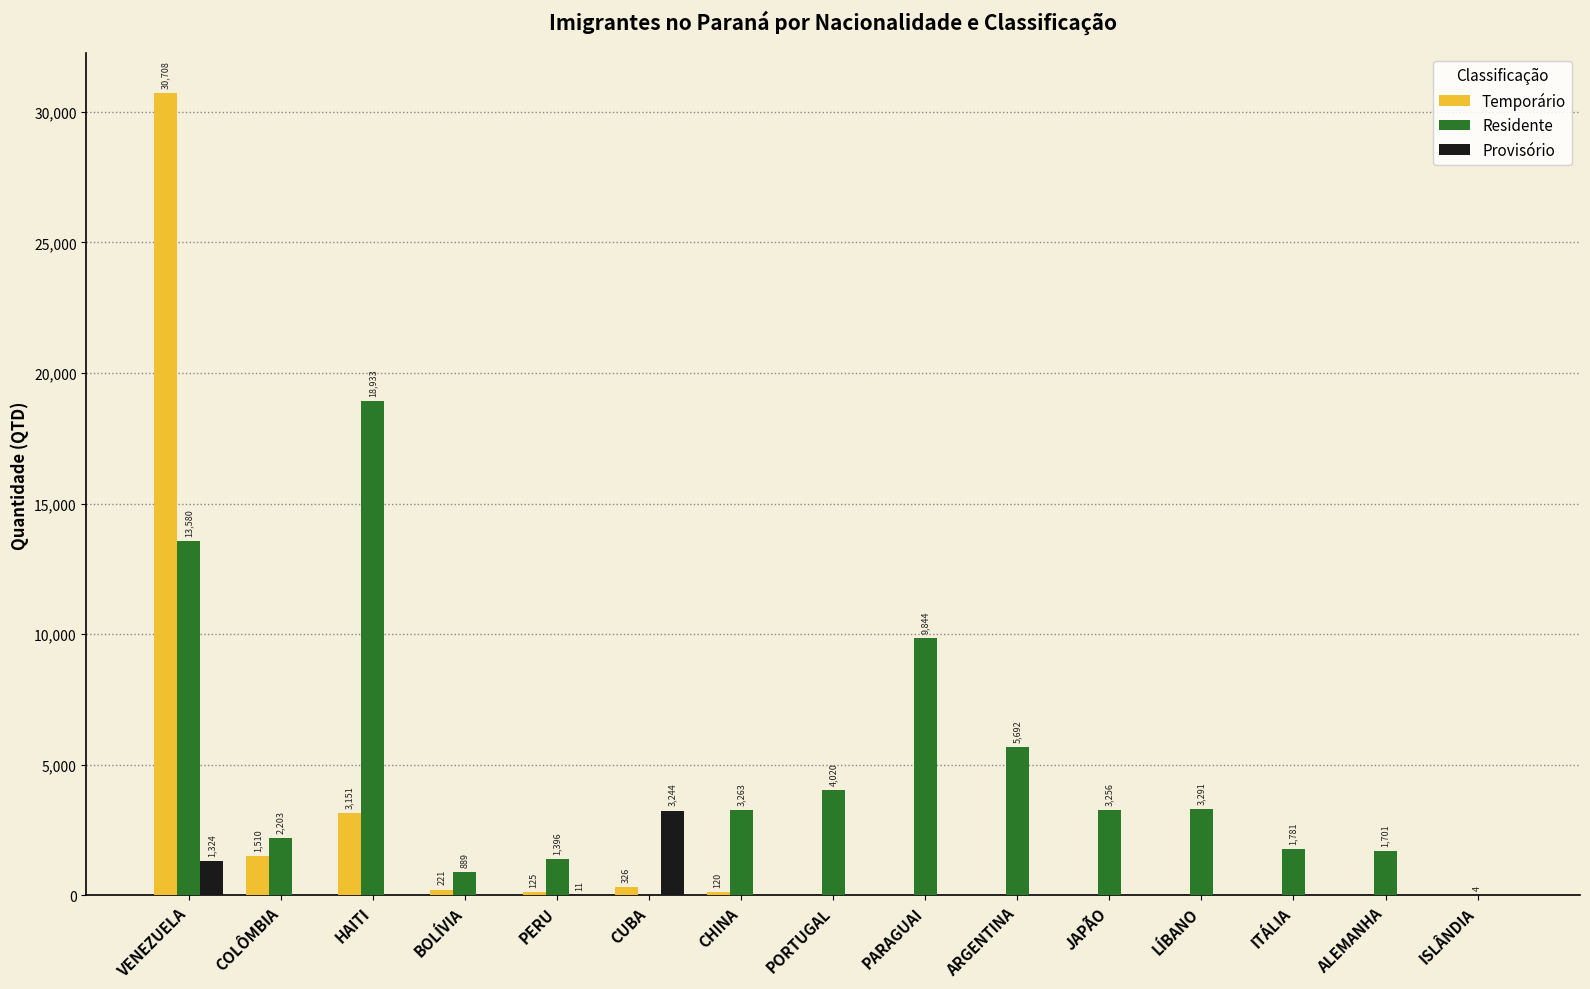

At which category is the sum across all series the highest?

VENEZUELA